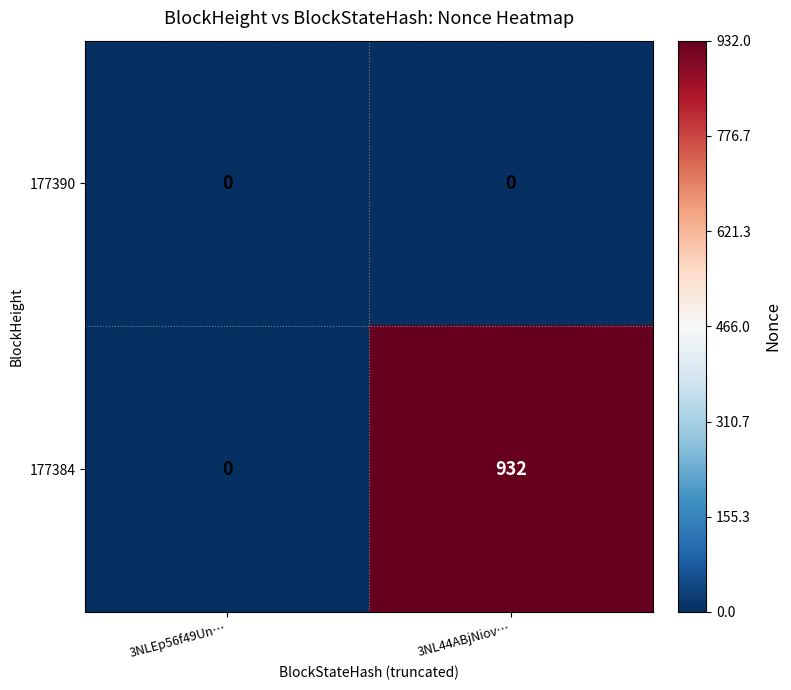

List the series in order of their peak value, lowest first.

177390, 177384